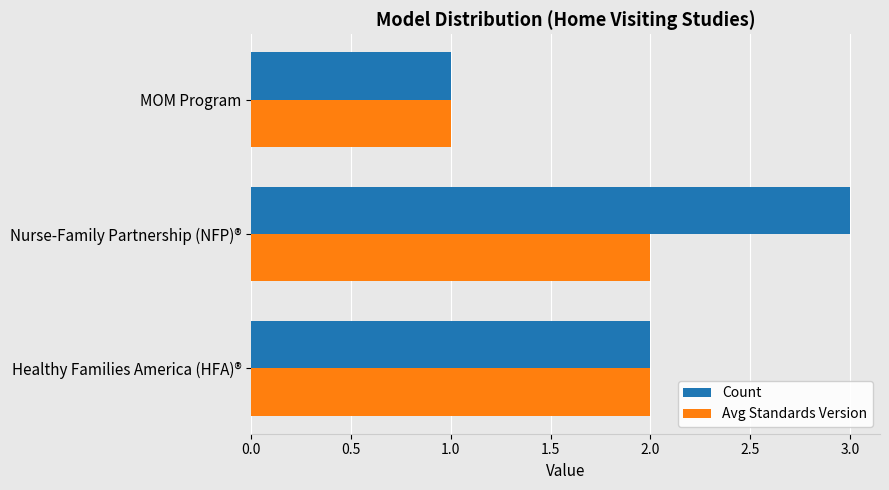

Which series changed the most between Healthy Families America (HFA)® and Nurse-Family Partnership (NFP)®?

Count